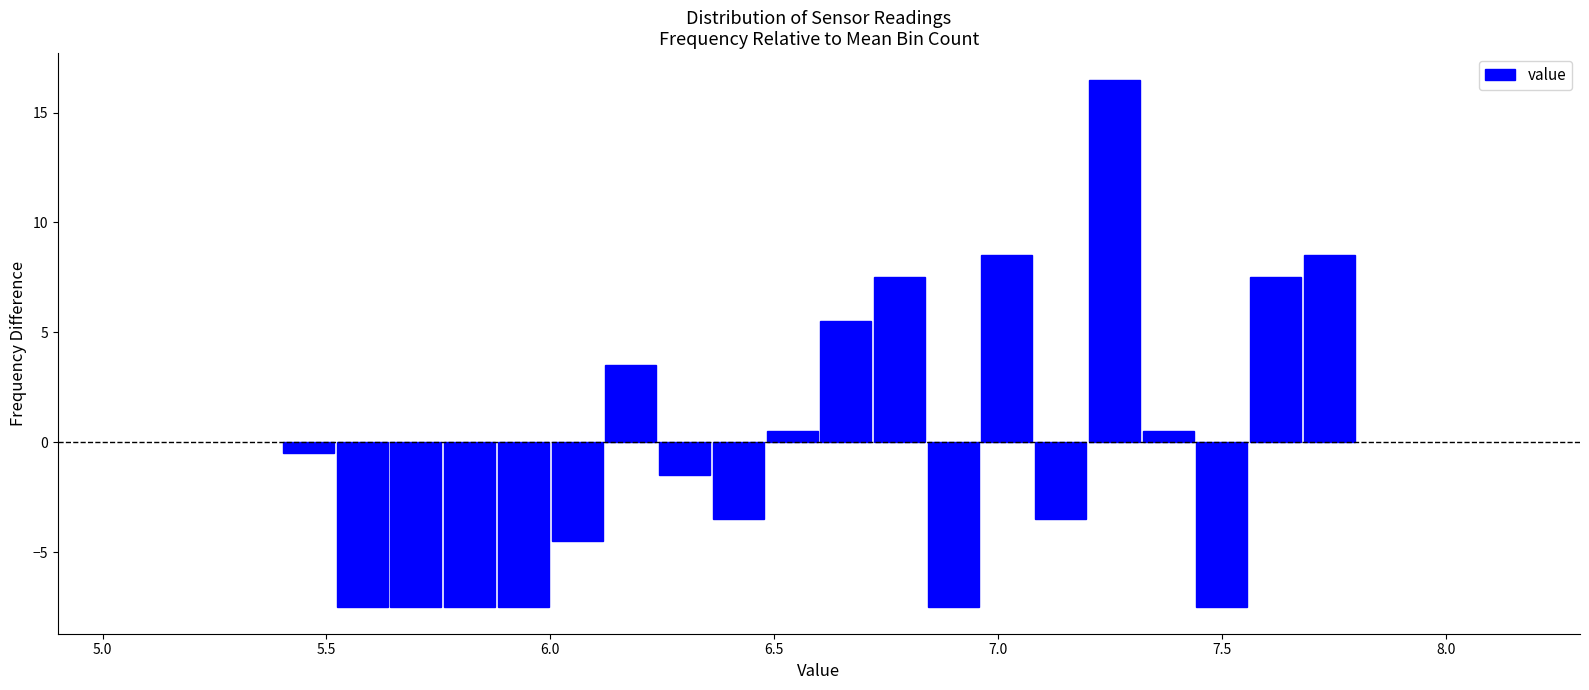

Around what value on the x-axis is the tallest bar? Give the approximate position of its centre, as read against the axis.

7.25